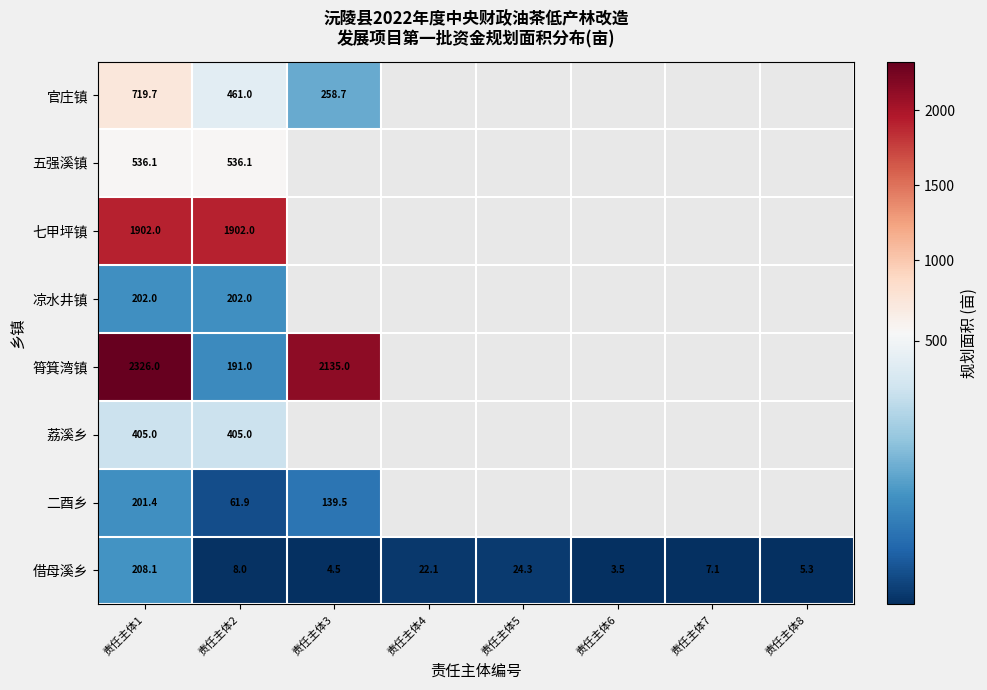

True or false: 二酉乡 has a value of 274.6 at 责任主体1.

False